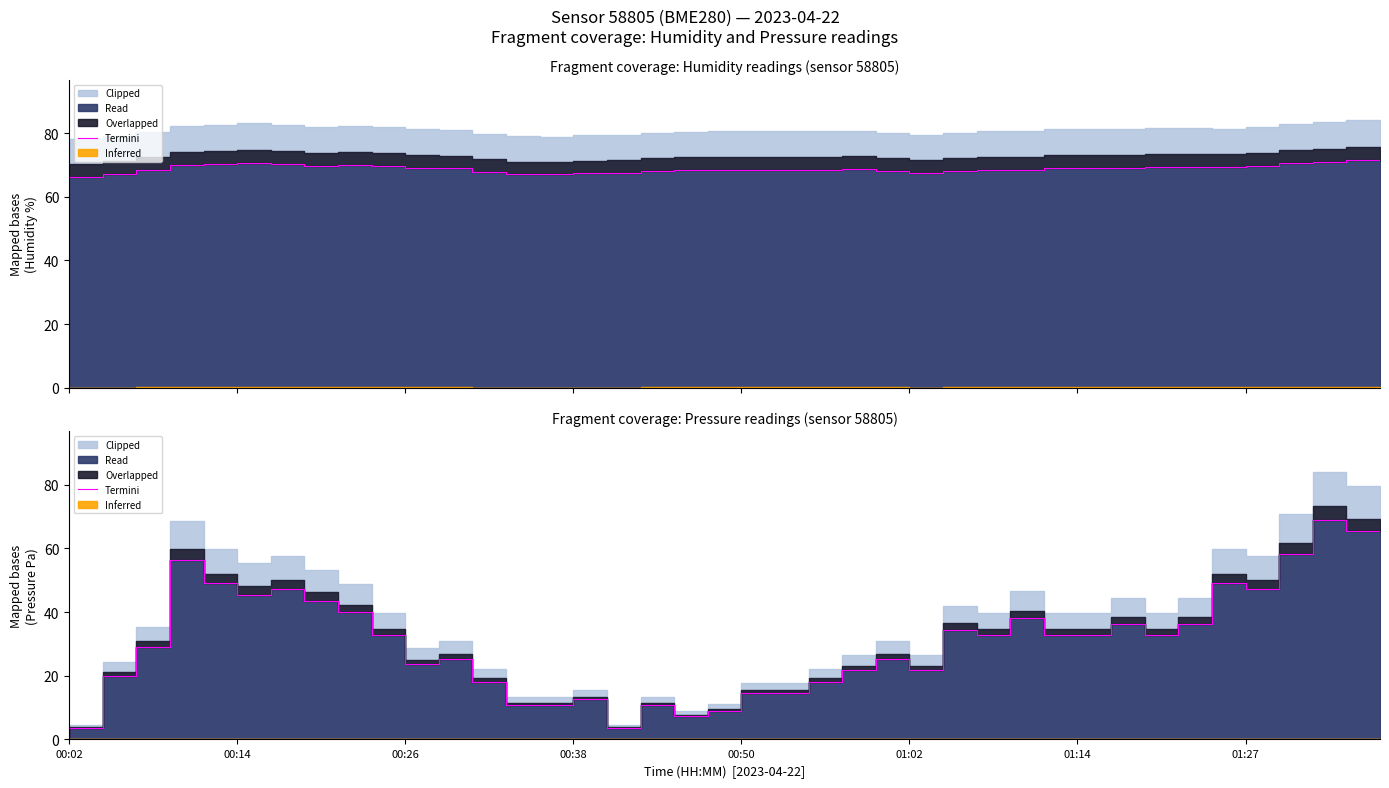

What is the sum of all values?

1180.0